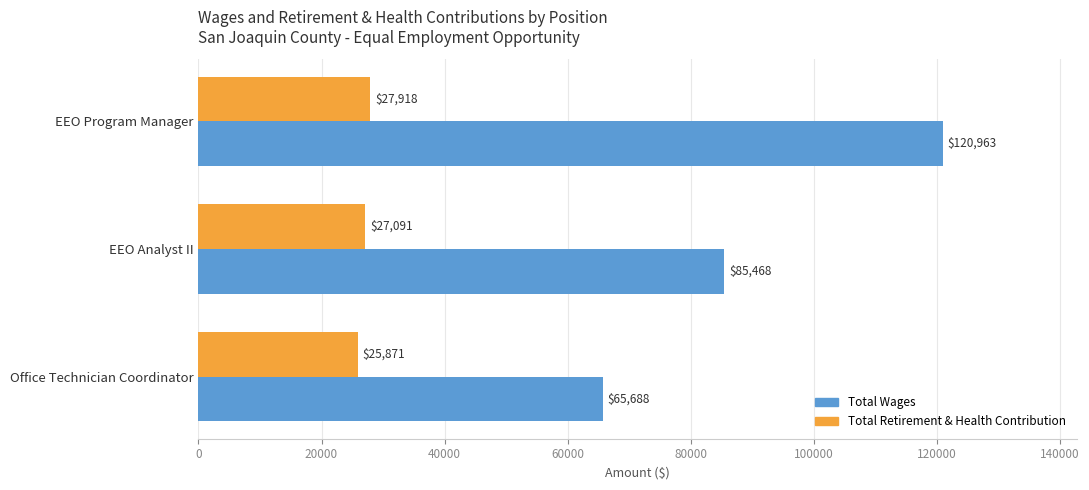

What is the average value of the Total Retirement & Health Contribution series?

26960